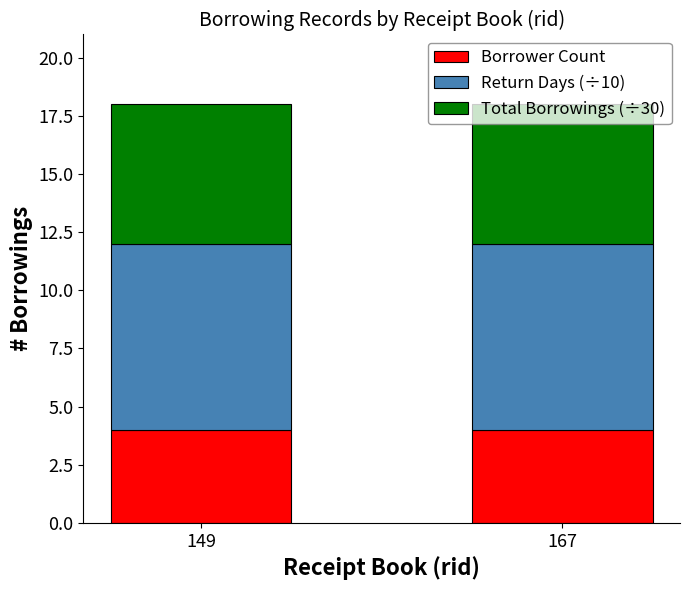

What is the value of the Borrower Count bar at the 2nd from the left?

4